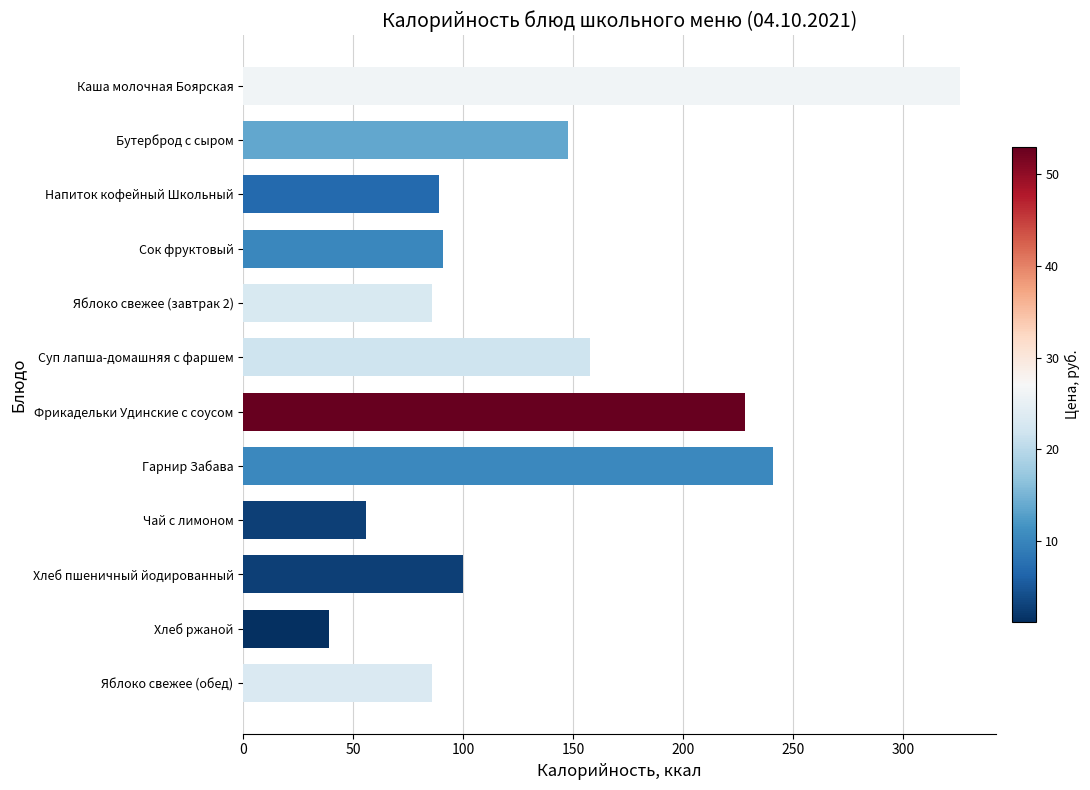

What is the value of the 10th bar from the top?

100.0